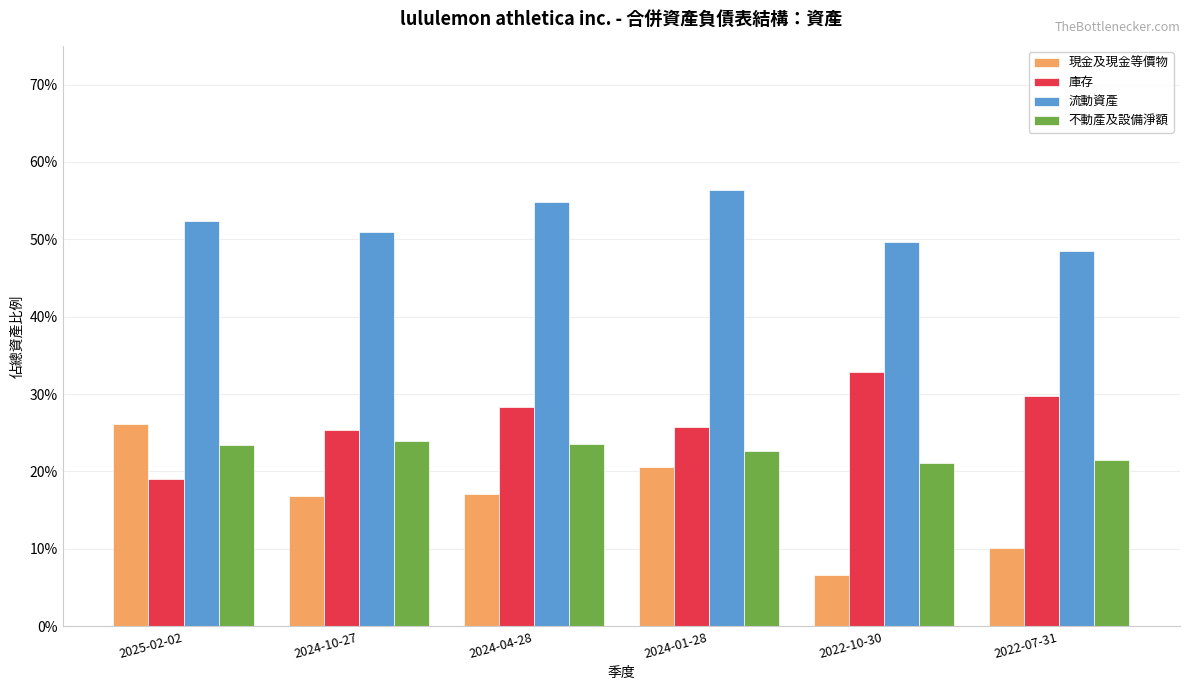

Reading left to right, transcribe all the data shown in this chart.

現金及現金等價物: 0.3	0.2	0.2	0.2	0.1	0.1
庫存: 0.2	0.3	0.3	0.3	0.3	0.3
流動資產: 0.5	0.5	0.5	0.6	0.5	0.5
不動產及設備淨額: 0.2	0.2	0.2	0.2	0.2	0.2